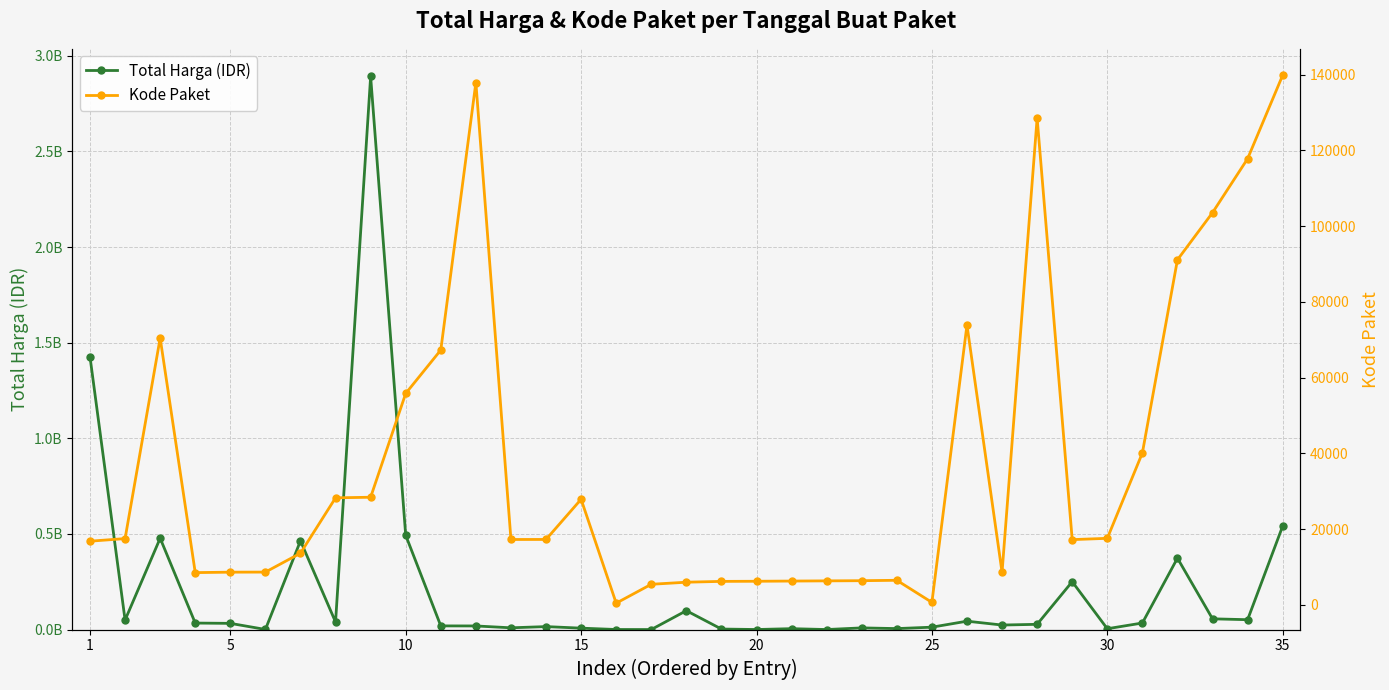

Is the value of Total Harga (IDR) at 25 greater than the value of Kode Paket at 5?

Yes